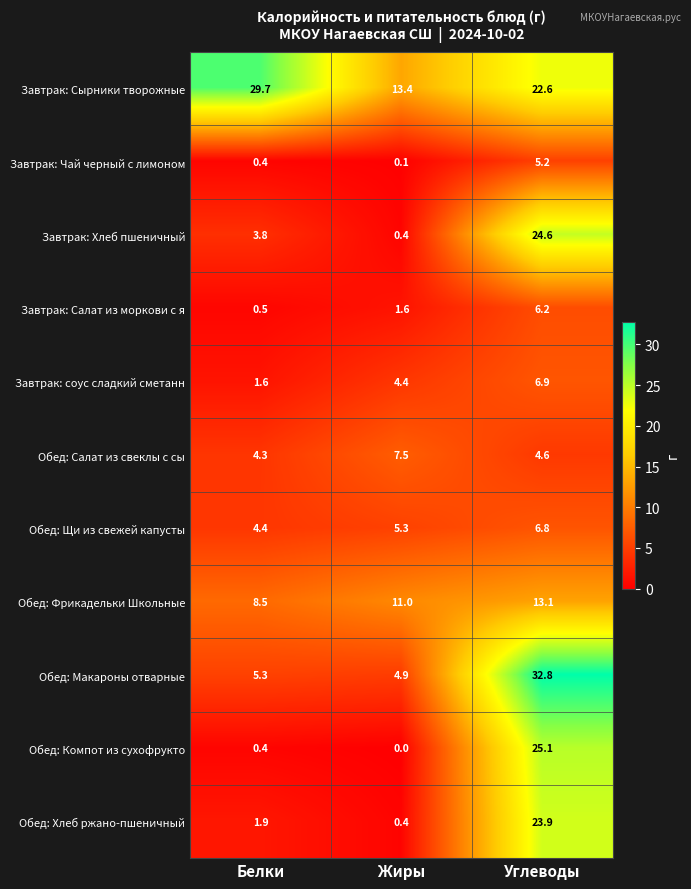

Which series has the largest total across all categories?

Завтрак: Сырники творожные